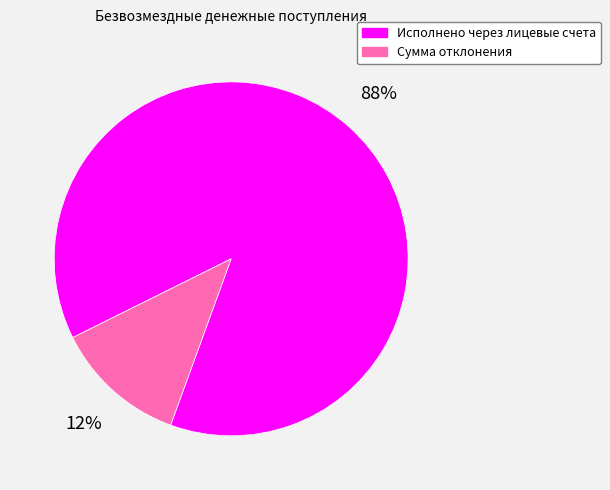

Between Исполнено через лицевые счета and Сумма отклонения, which is larger?

Исполнено через лицевые счета